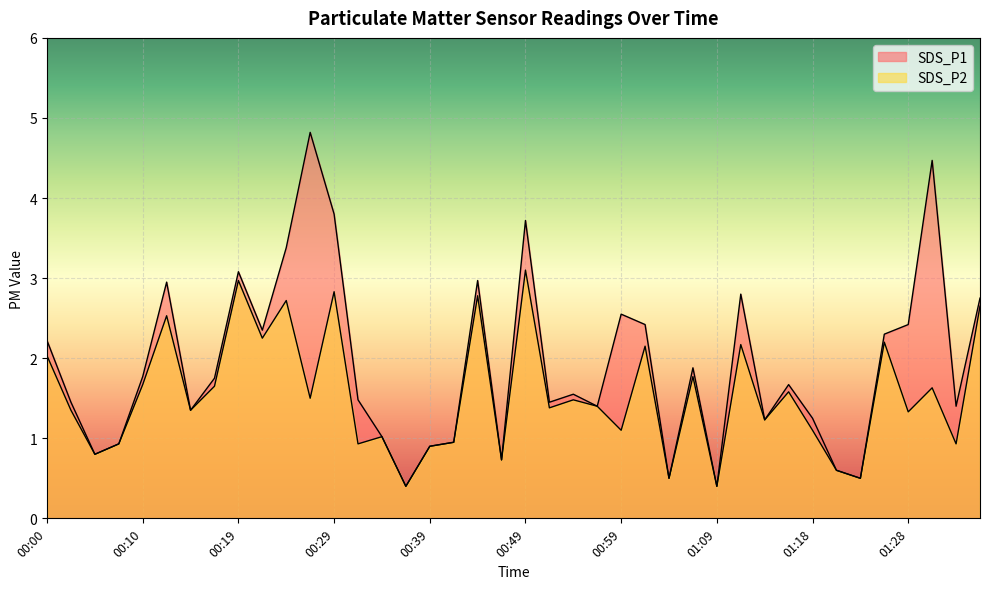

What is the average value of the SDS_P2 series?

1.5